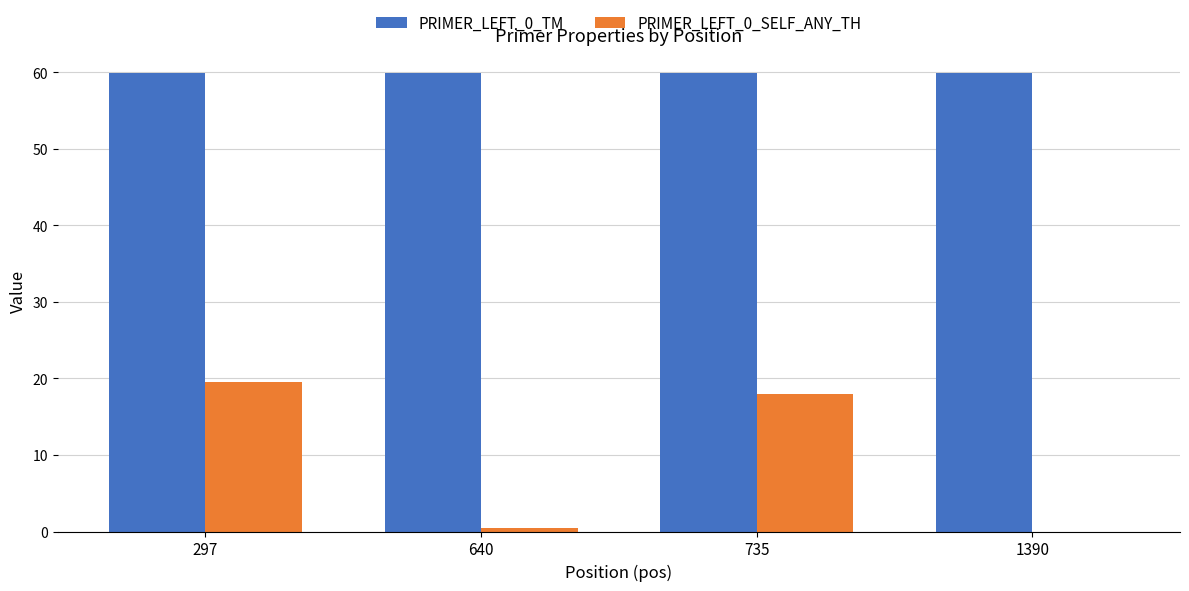

The value of PRIMER_LEFT_0_TM at 735 is 59.9. True or false?

True